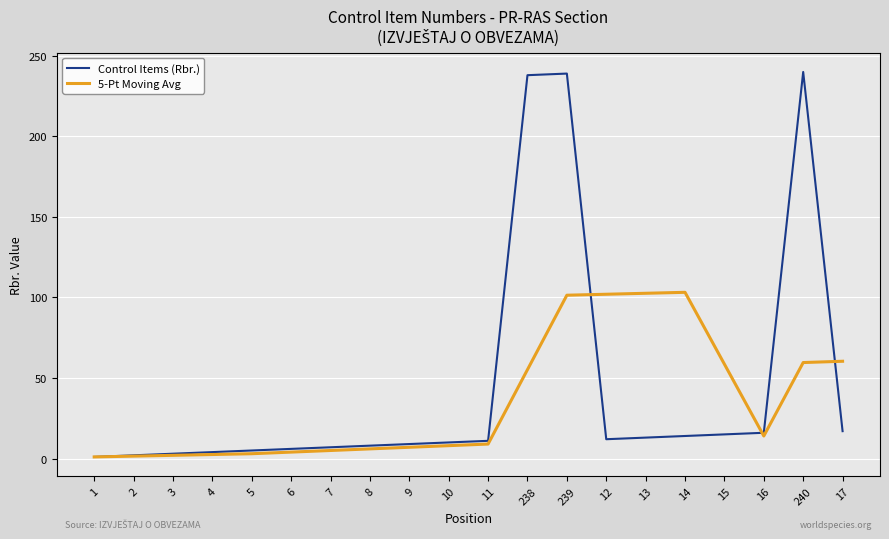

Count the number of categories in the chart.

20